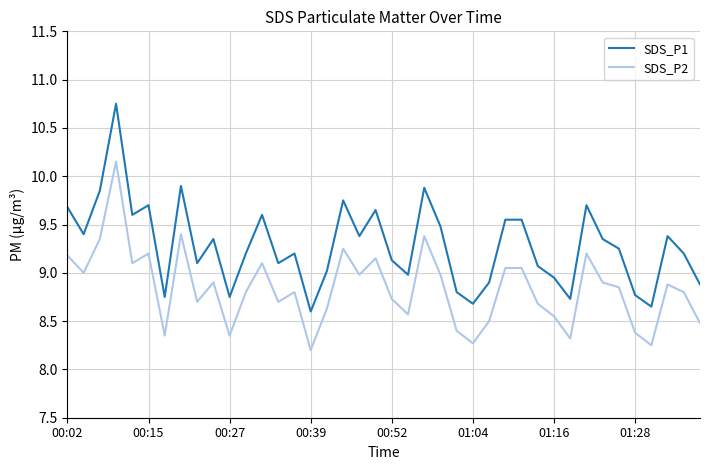

List the series in order of their overall mean, highest first.

SDS_P1, SDS_P2